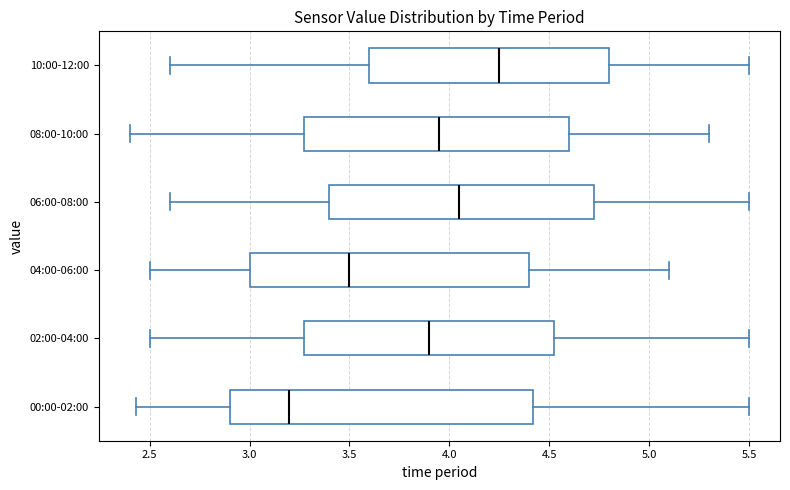

Reading bottom to top, read every box against the x-axis: the position of its median line, the range the box covers, and the ends of its whiskers. The values are not printed on the chart, so give them approximately, as read against the axis.

00:00-02:00: median 3.20, box 2.90 to 4.40, whiskers 2.45 to 5.50
02:00-04:00: median 3.90, box 3.30 to 4.55, whiskers 2.50 to 5.50
04:00-06:00: median 3.50, box 3.00 to 4.40, whiskers 2.50 to 5.10
06:00-08:00: median 4.05, box 3.40 to 4.75, whiskers 2.60 to 5.50
08:00-10:00: median 3.95, box 3.30 to 4.60, whiskers 2.40 to 5.30
10:00-12:00: median 4.25, box 3.60 to 4.80, whiskers 2.60 to 5.50